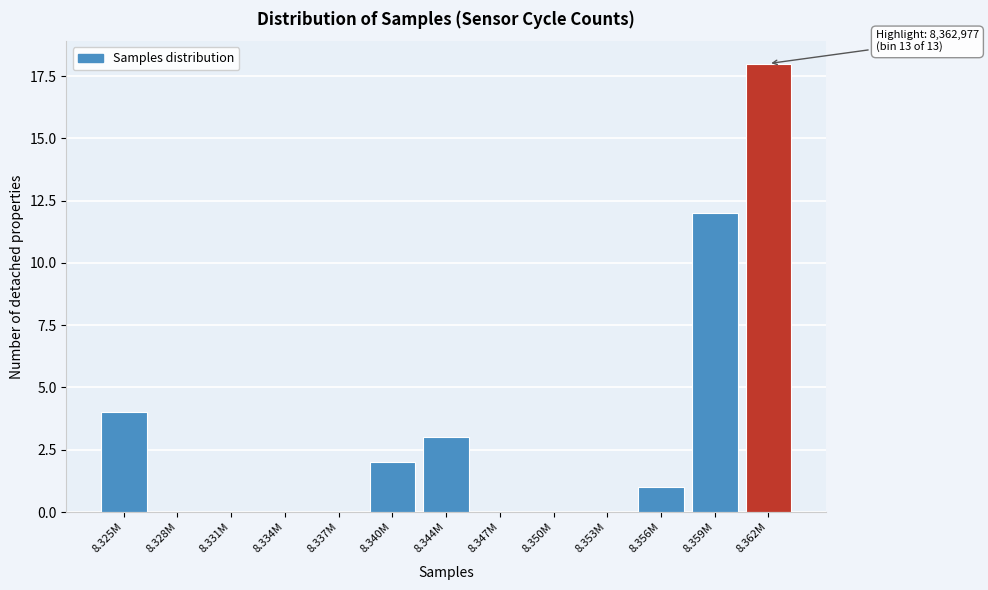

Reading left to right, extract all data points from this chart.

8.325M=4	8.328M=0	8.331M=0	8.334M=0	8.337M=0	8.340M=2	8.344M=3	8.347M=0	8.350M=0	8.353M=0	8.356M=1	8.359M=12	8.362M=18